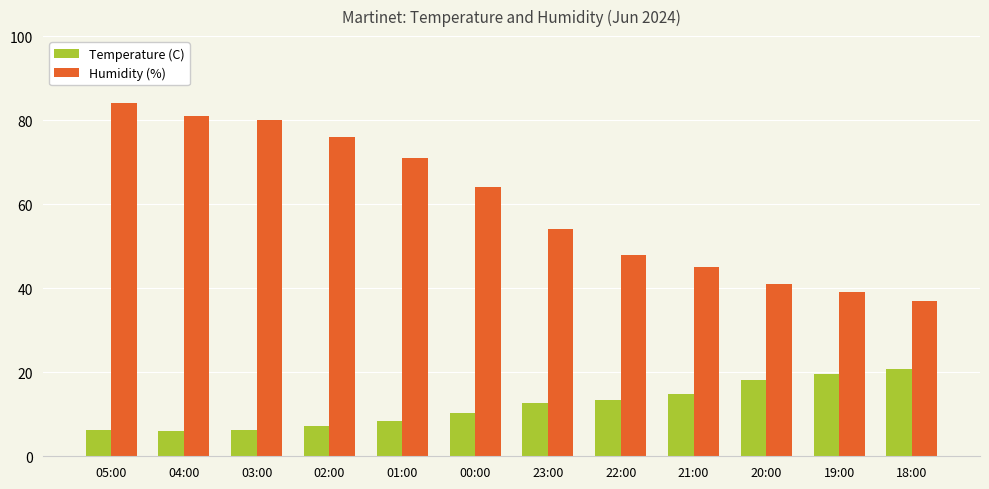

Which series has the largest total across all categories?

Humidity (%)